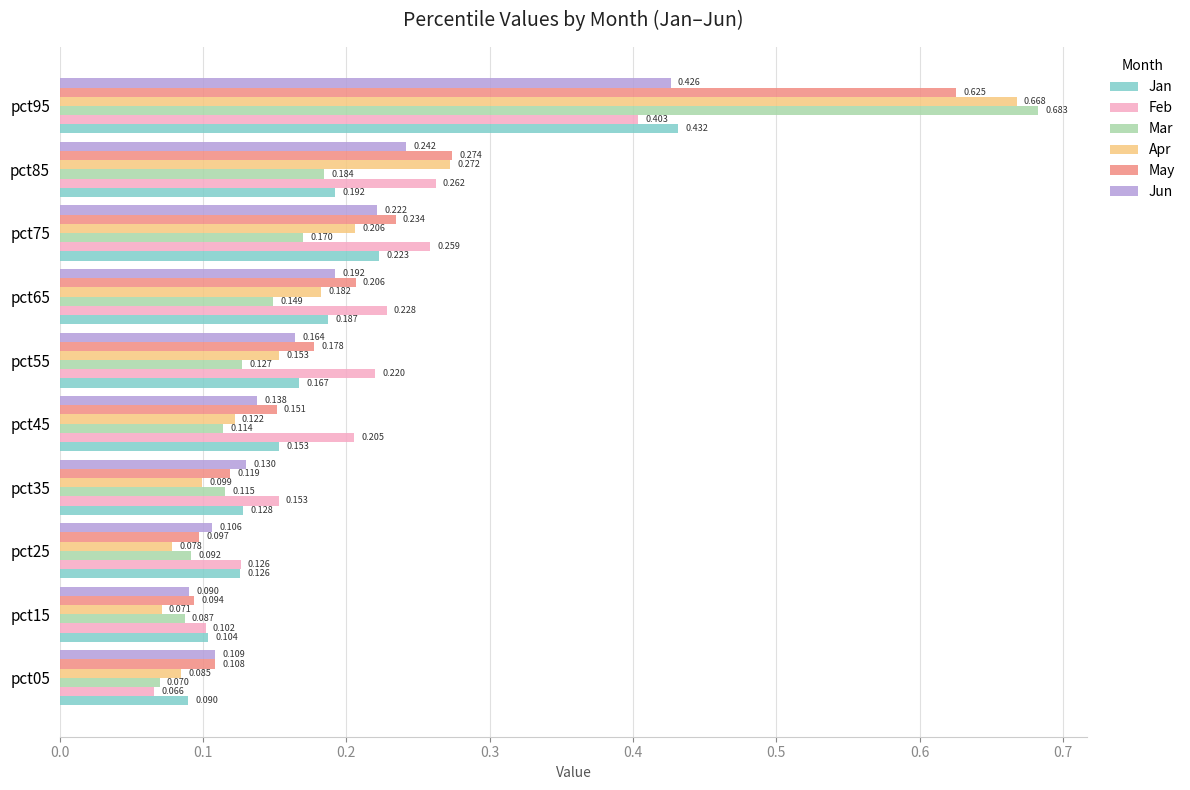

Rank the series at pct35 from lowest to highest value.

Apr, Mar, May, Jan, Jun, Feb